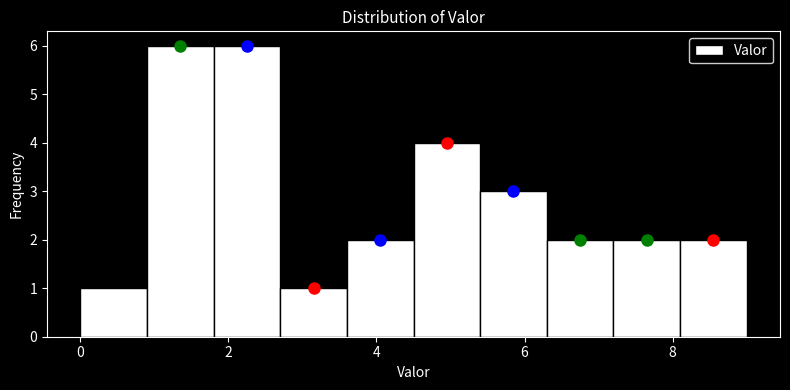

What is the height of the bar covering 2.7 to 3.6 on the x-axis? Neither the bar edges nor the heights are printed on the chart, so give them approximately, as read against the axes.

1